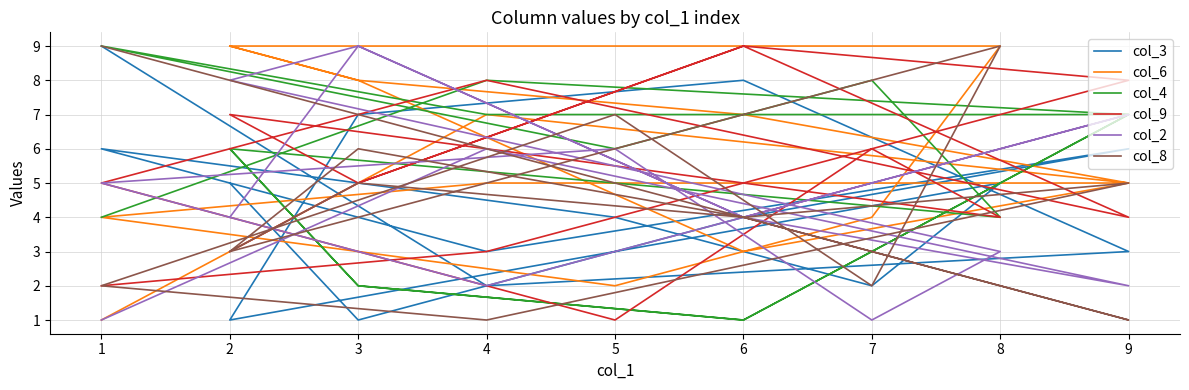

At 2, list the series in order from smallest to largest.

col_9, col_8, col_2, col_3, col_4, col_6